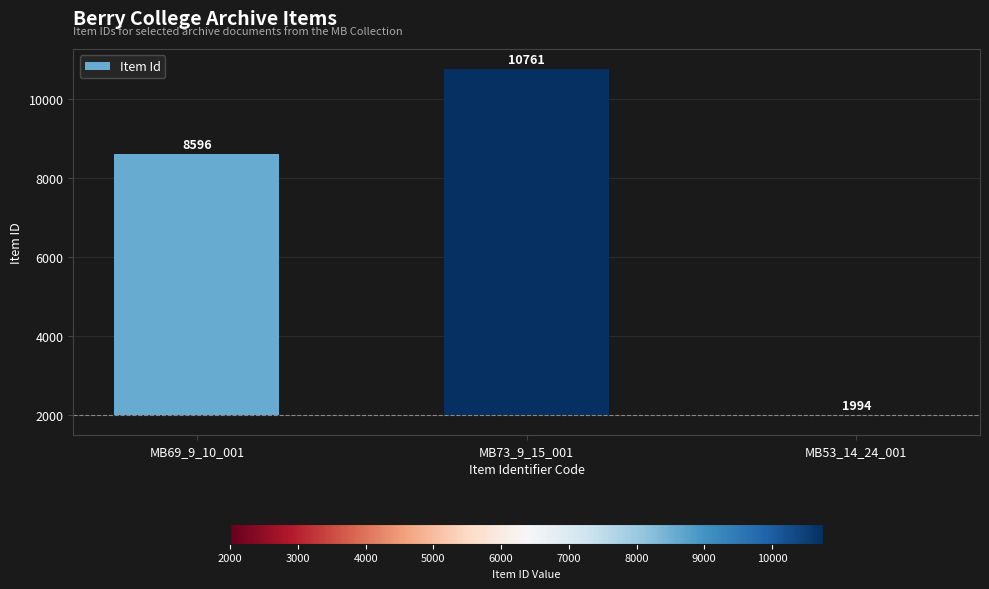

List the labels in order of value, largest first.

MB73_9_15_001, MB69_9_10_001, MB53_14_24_001